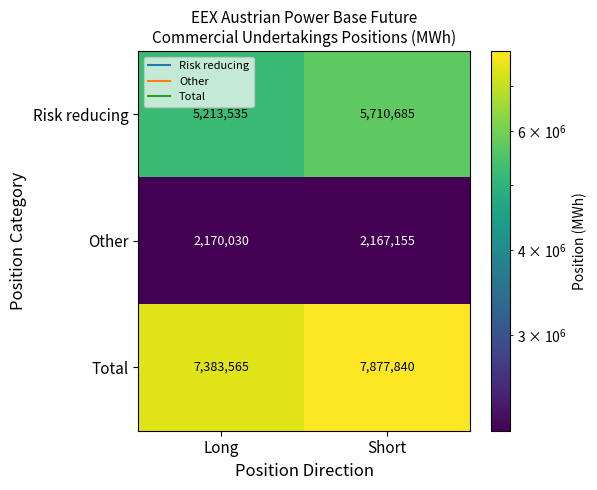

Reading left to right, extract all data points from this chart.

Risk reducing: 5213535	5710685
Other: 2170030	2167155
Total: 7383565	7877840